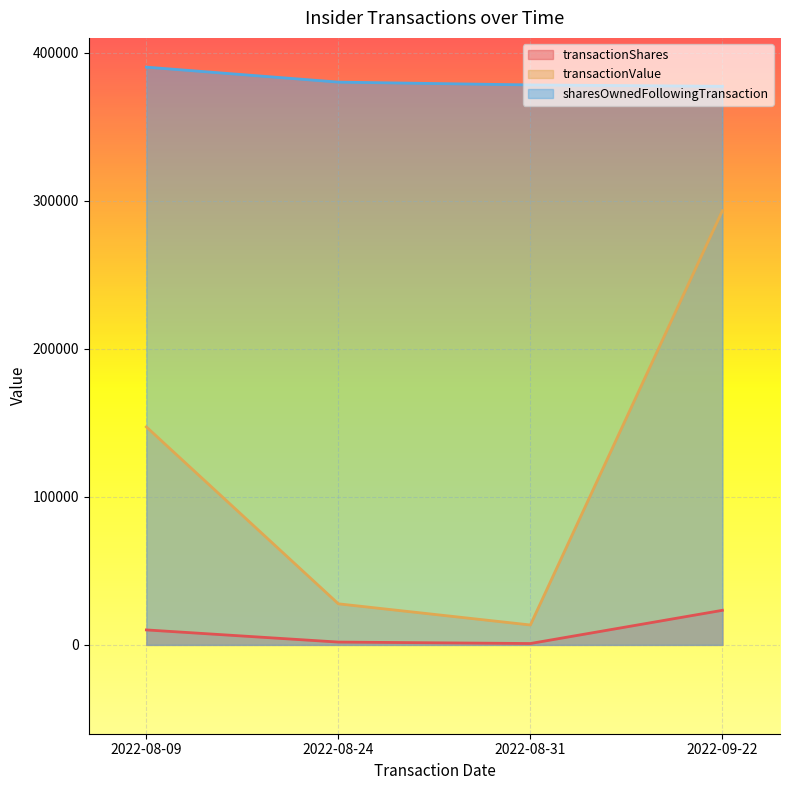

Is the value of transactionValue at 2022-08-24 greater than the value of sharesOwnedFollowingTransaction at 2022-08-31?

No